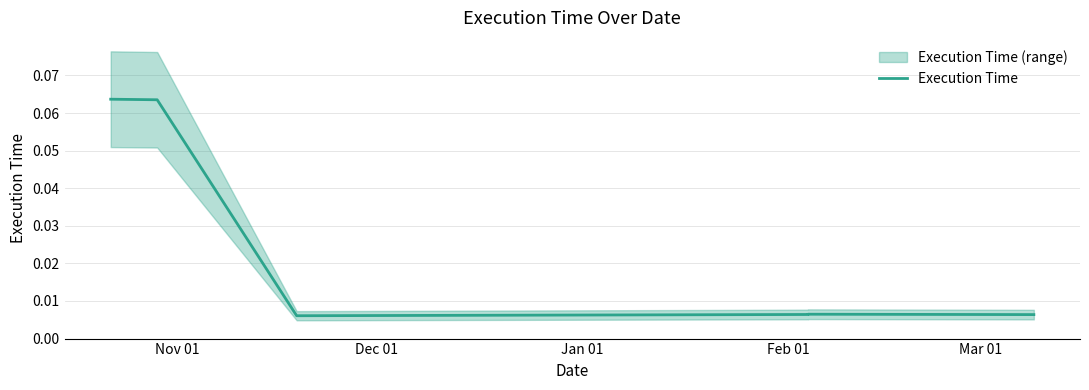

How many points are lower than both their immediate neighbors (excluding endpoints)?

1